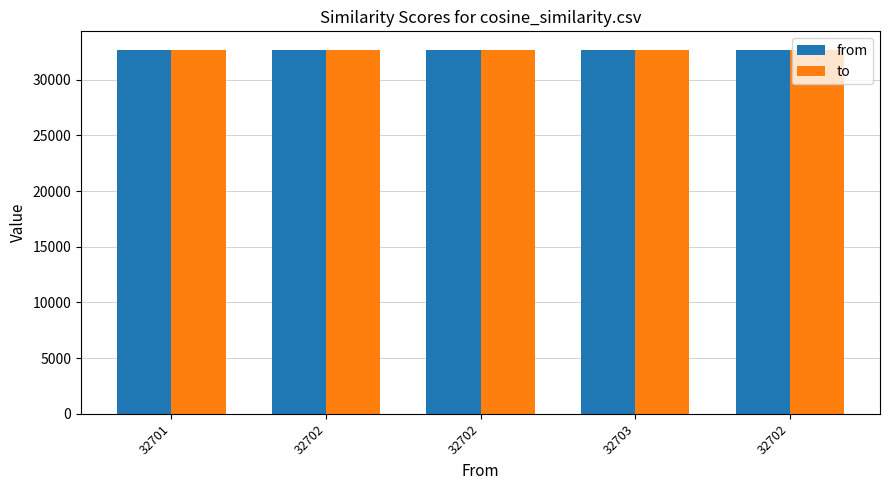

How many data points does each series have?

5